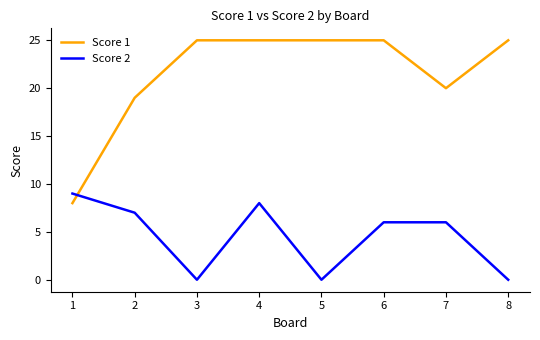

Which series has the largest total across all categories?

Score 1